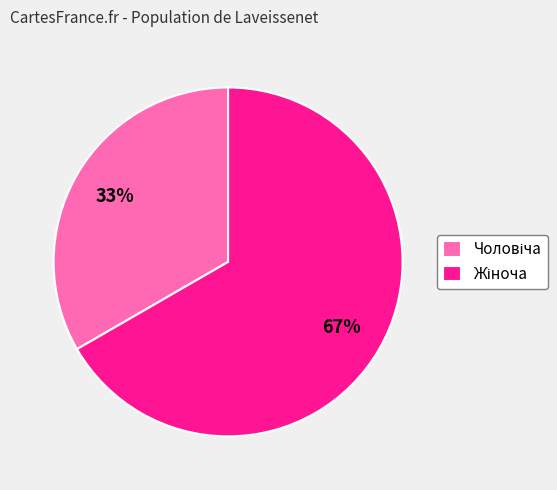

To the nearest percent, what is the average slice percentage?

50%